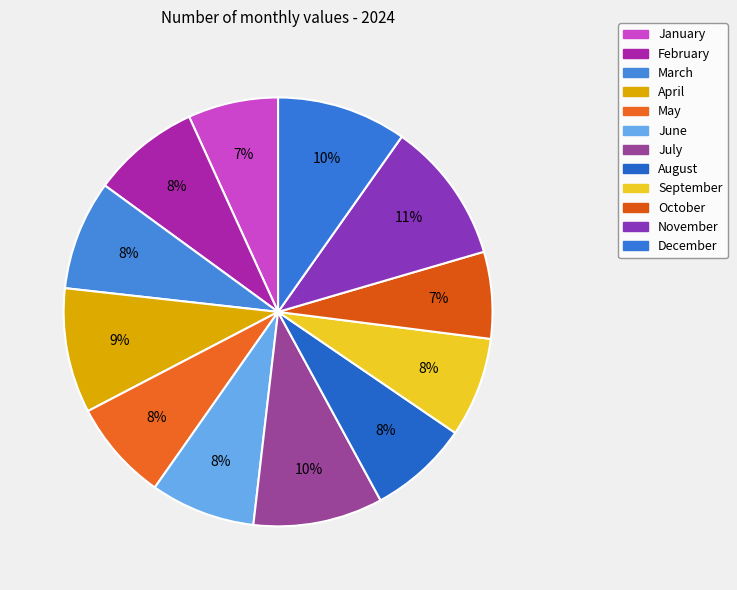

Count the number of slices in the pie.

12